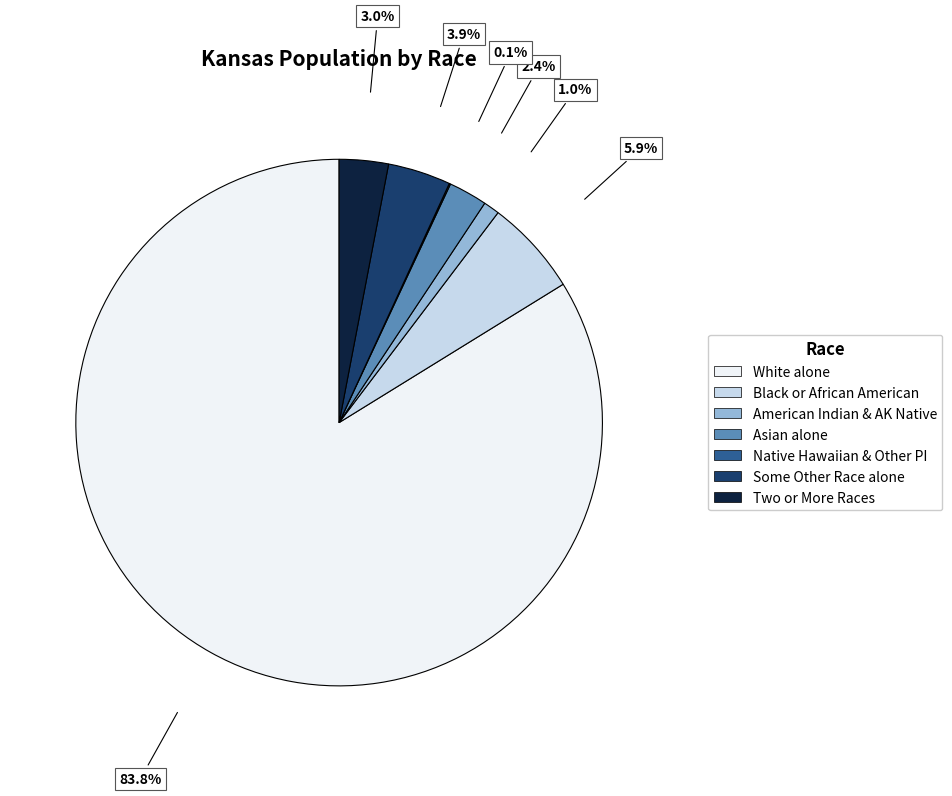

Is there any slice that represents more than half of the pie?

Yes